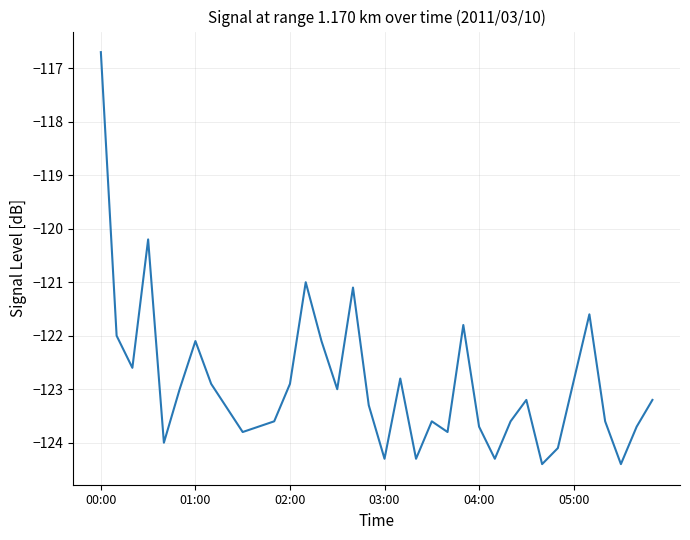

What is the smallest value displayed?

-124.4